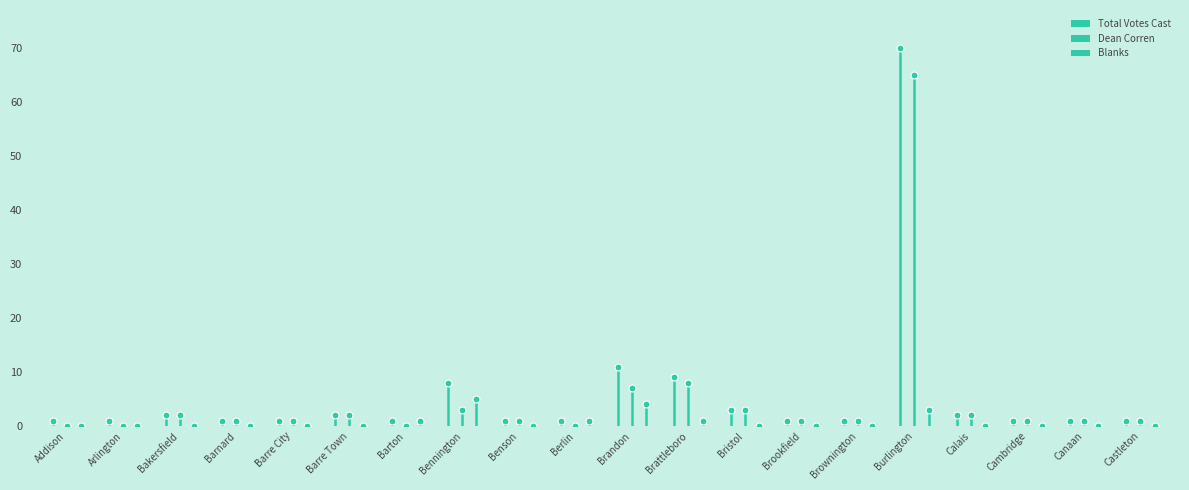

The value of Dean Corren at Bennington is 3. True or false?

True